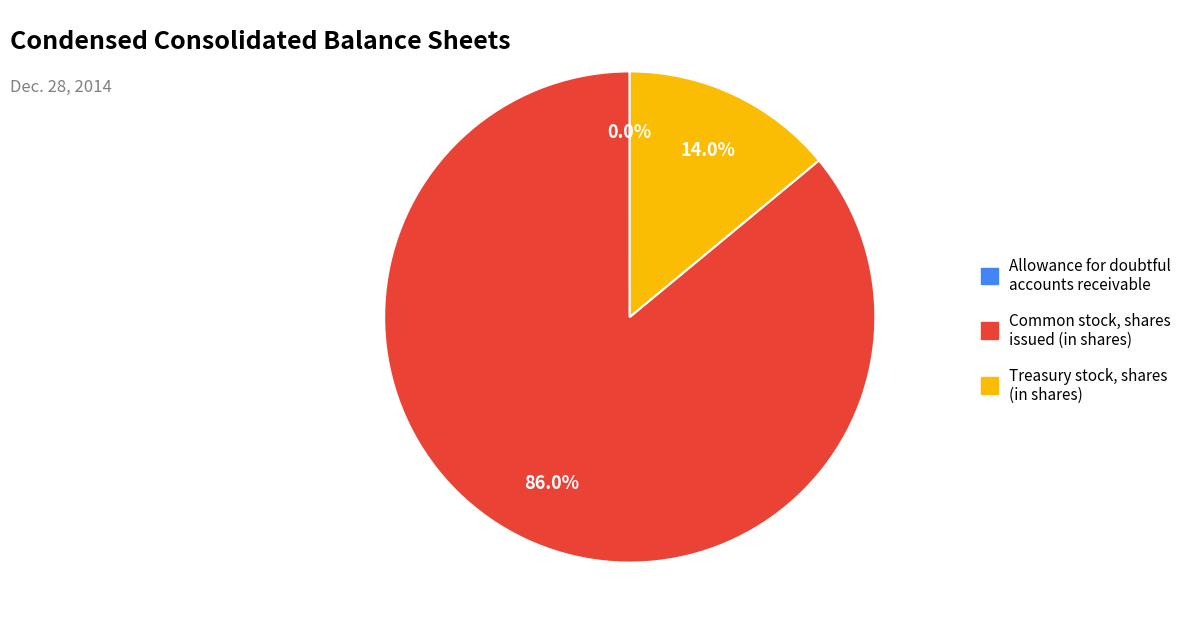

True or false: Common stock, shares issued (in shares) accounts for 80% of the total.

False